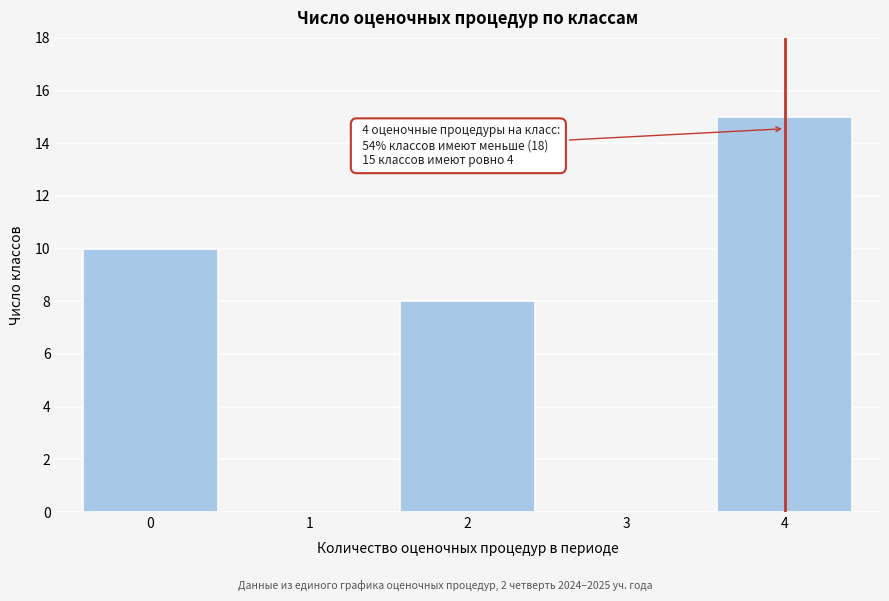

Reading left to right, list all the values displayed in this chart.

0=10	1=0	2=8	3=0	4=15